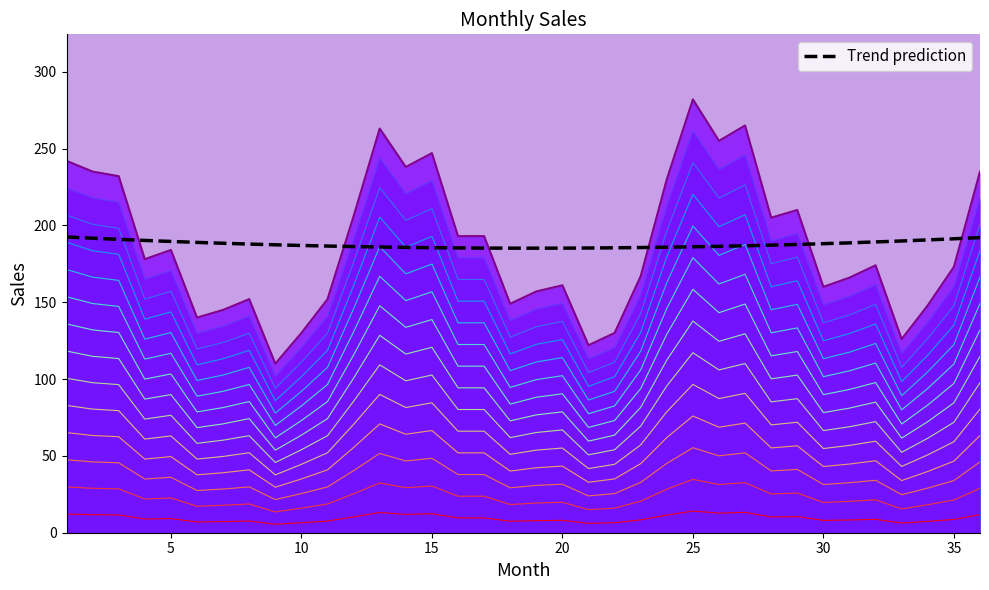

Approximately how many times larger is the value at 18 compared to 16?

0.8